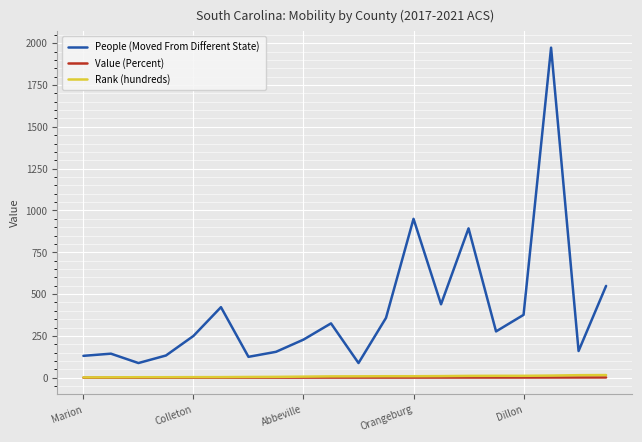

What is the maximum value shown in the chart?

1973.0